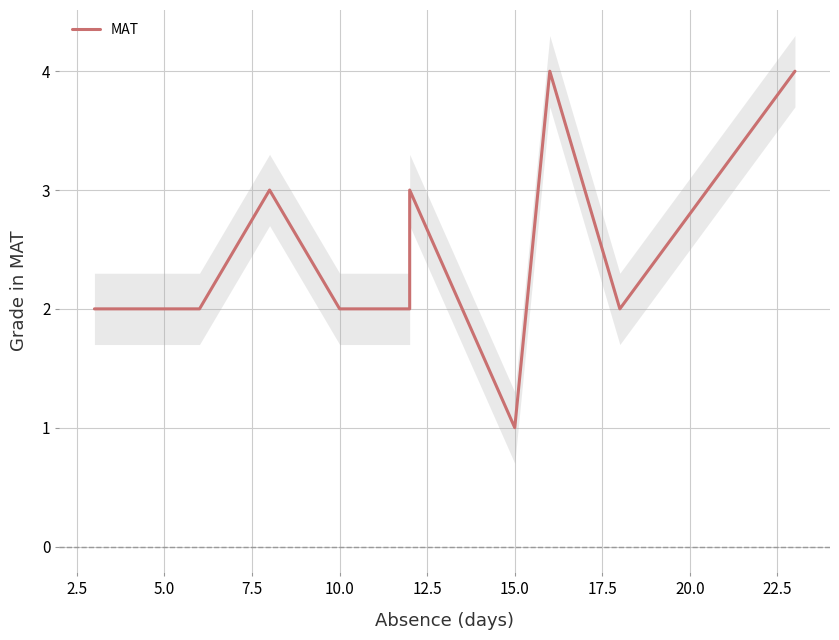

How many lines are shown in the chart?

1